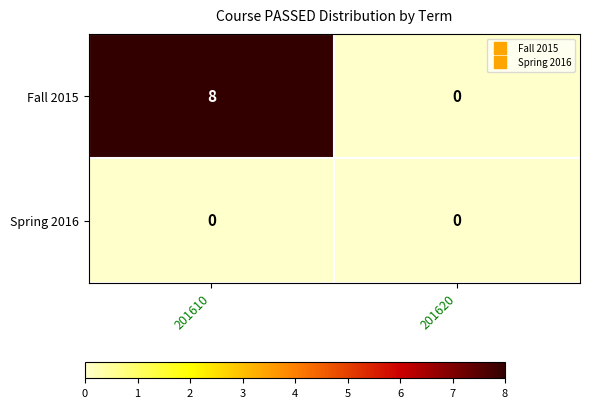

At how many categories does at least one series exceed 3?

1